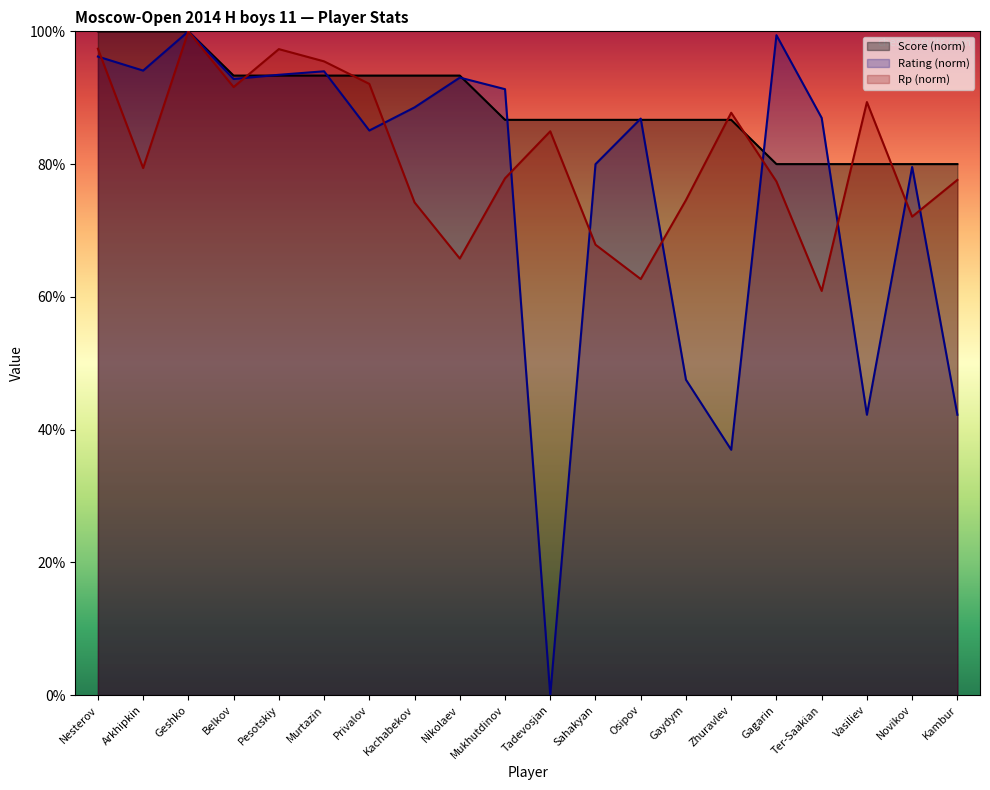

At which category does Rating reach its first local peak?

Geshko